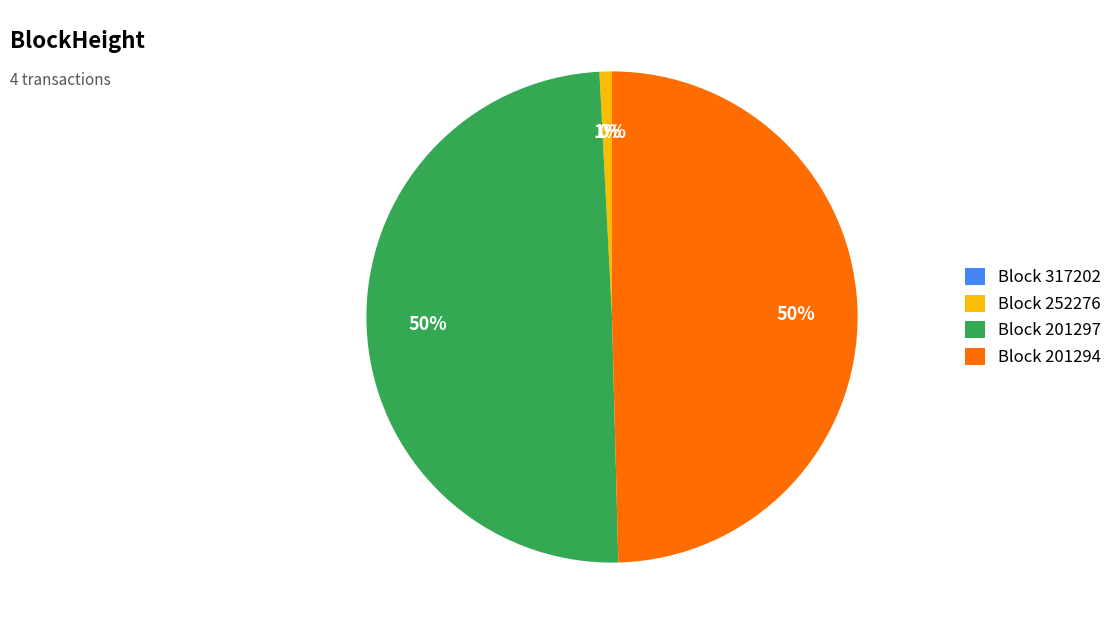

True or false: Block 201294 accounts for 50% of the total.

True